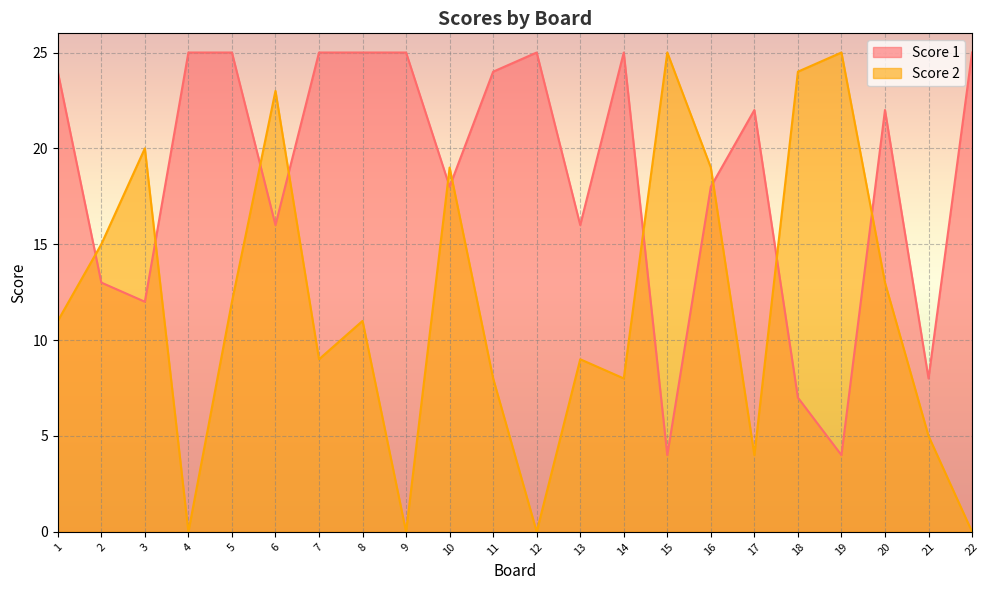

What is the approximate value of Score 1 at 17?

22